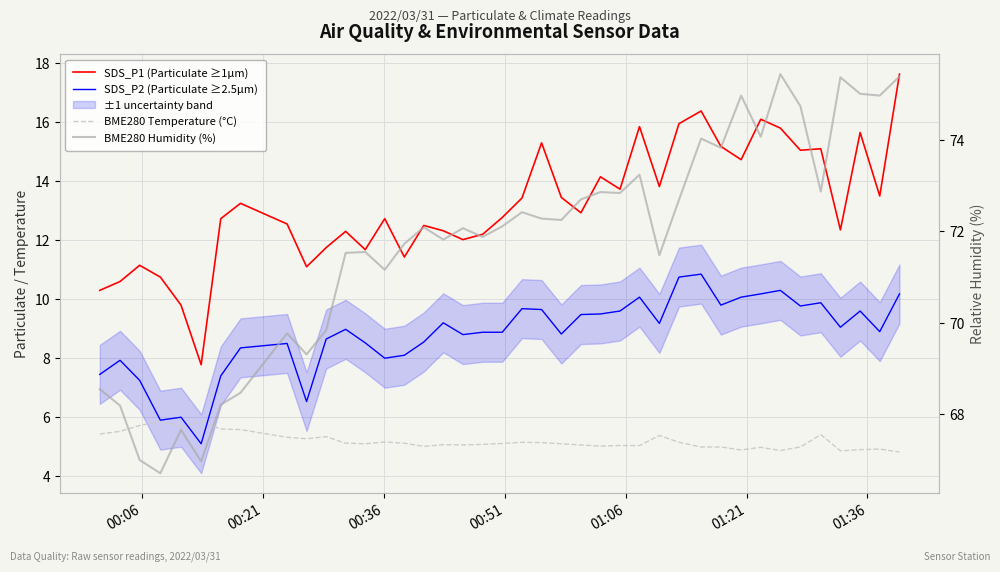

What is the value of the SDS_P2 (Particulate ≥2.5µm) point at the 19th from the left?

8.9